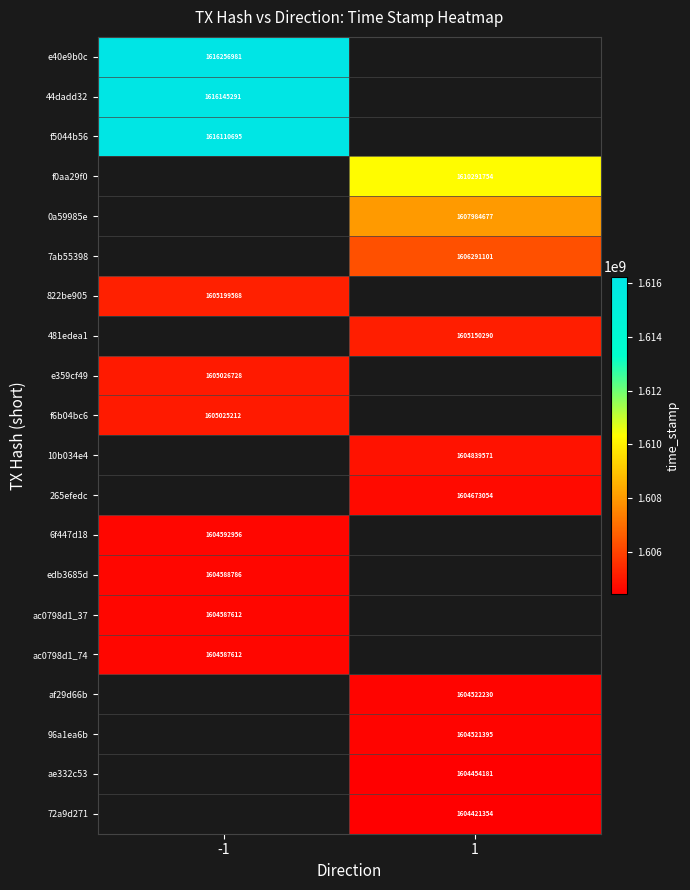

The value of 72a9d271 at 1 is 531977351. True or false?

False